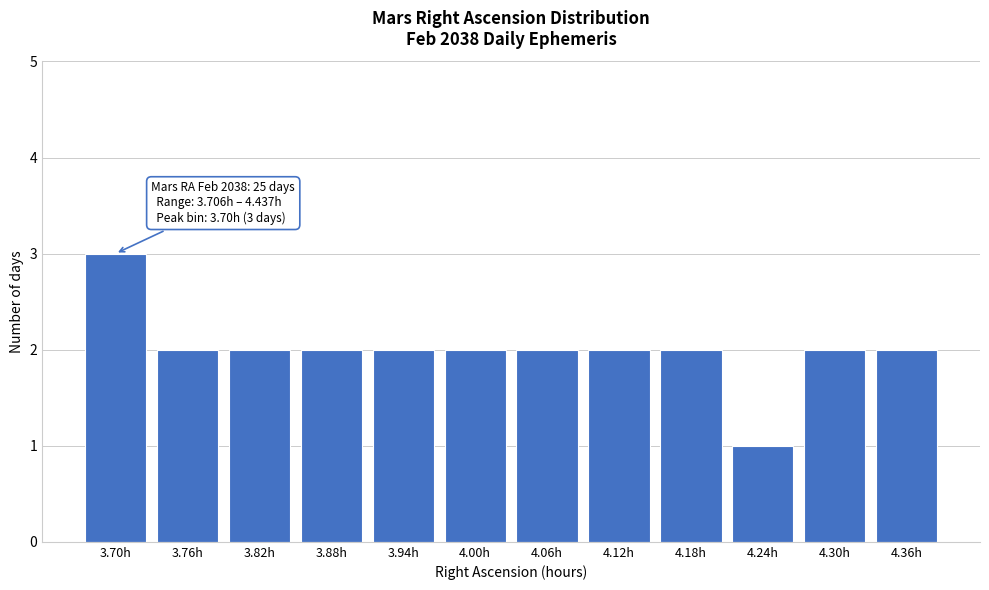

Reading left to right, transcribe all the data shown in this chart.

3	2	2	2	2	2	2	2	2	1	2	2